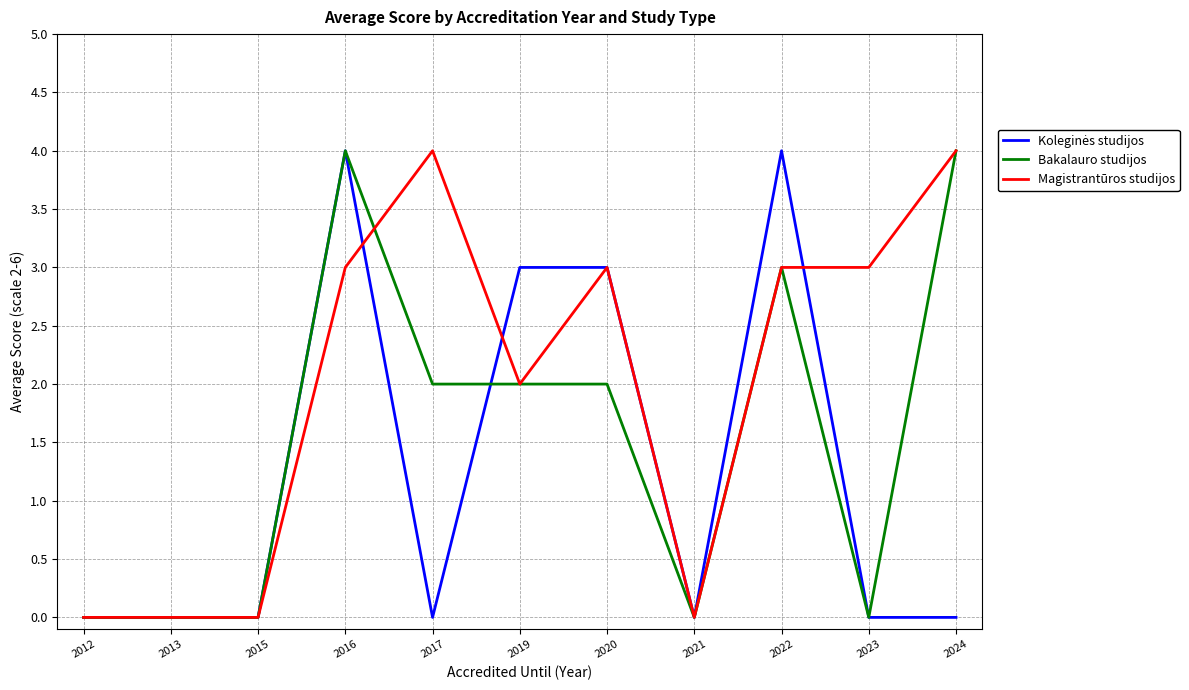

Which series changed the most between 2023 and 2024?

Bakalauro studijos